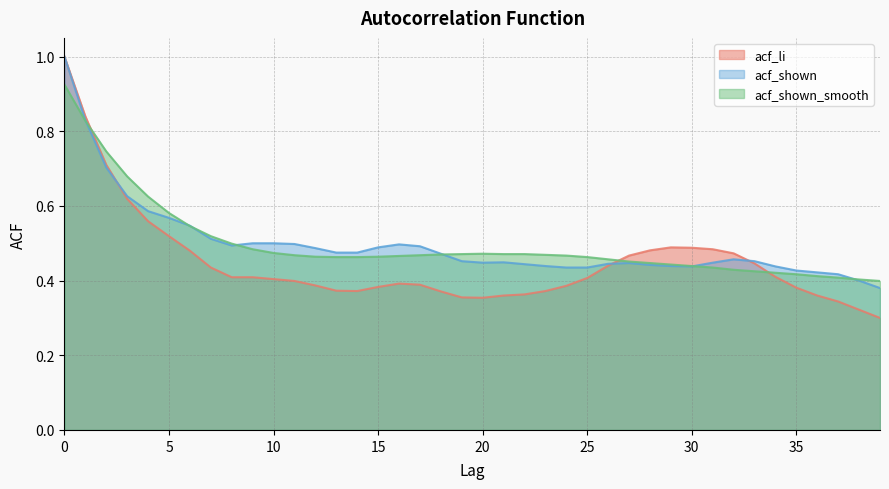

What is the total value across all series at 31?

1.4